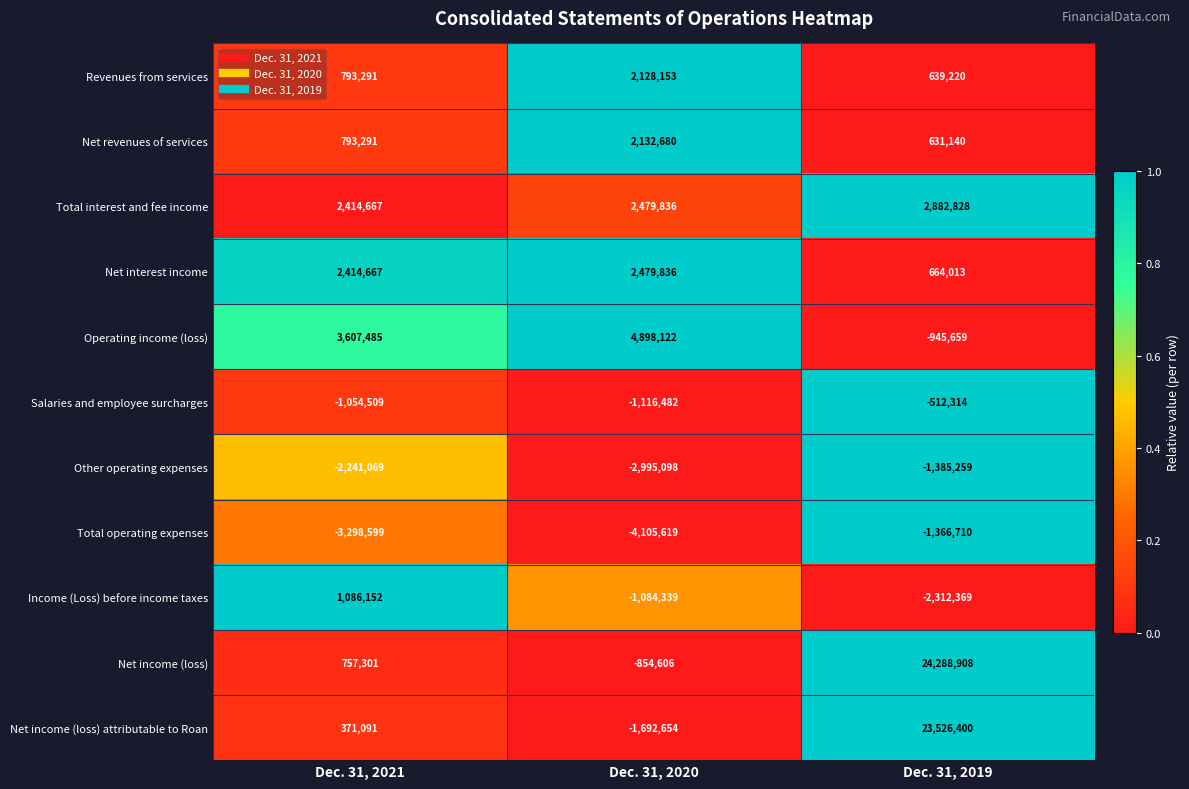

What value does the Net revenues of services series have at Dec. 31, 2020?

2132680